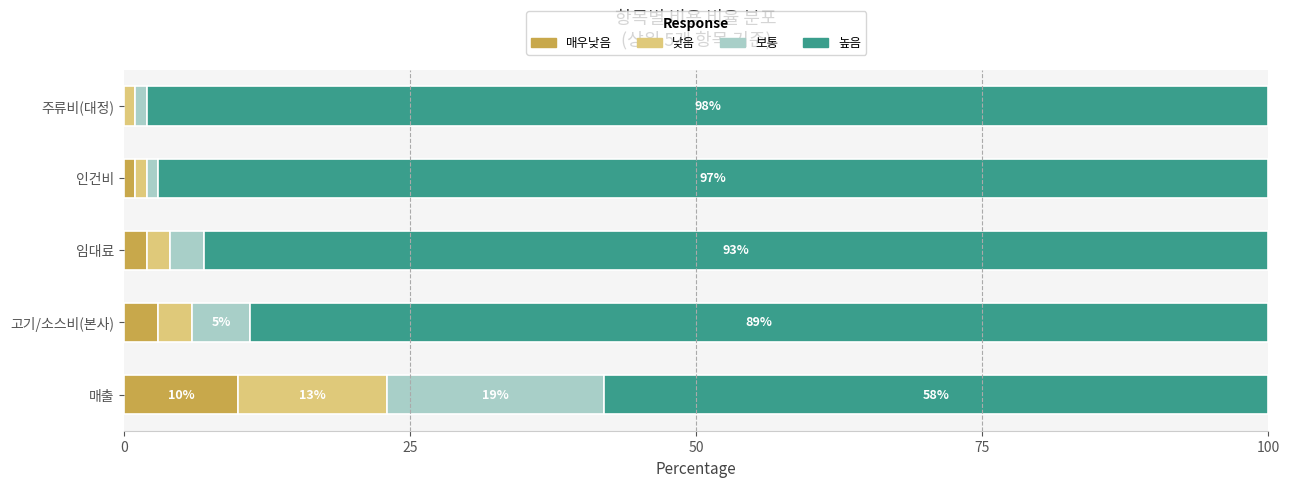

How many categories are shown in the chart?

5